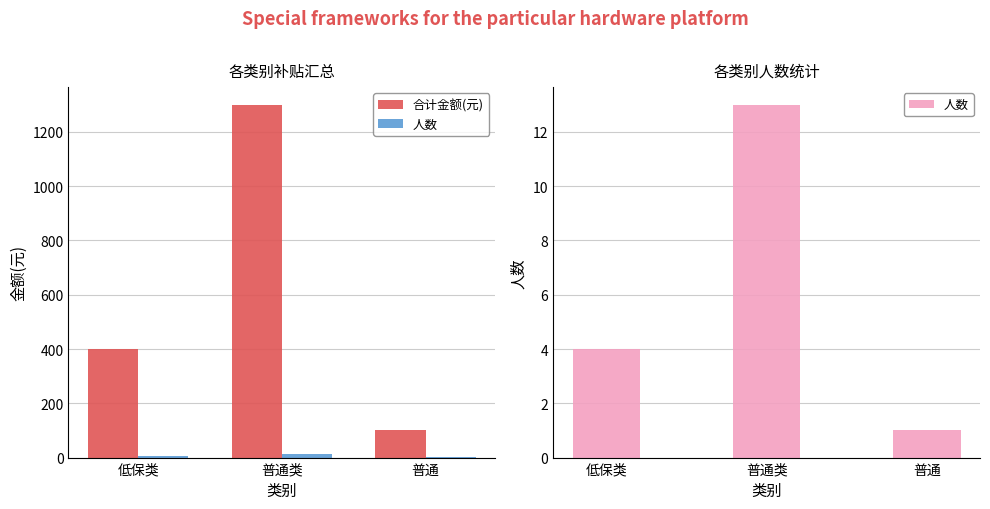

How many values in the 人数 series are below 4?

1